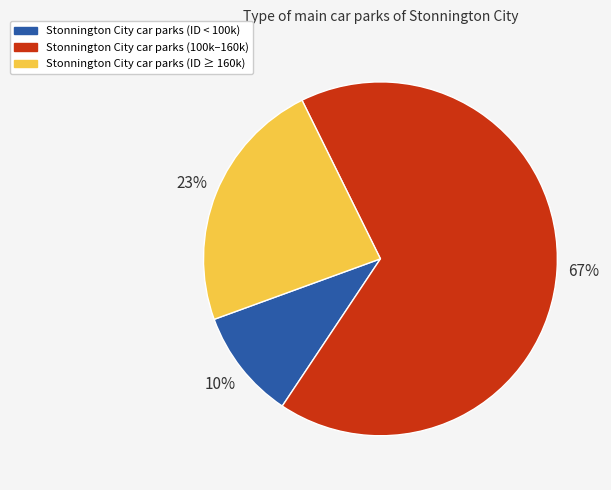

Is there any slice that represents more than half of the pie?

Yes